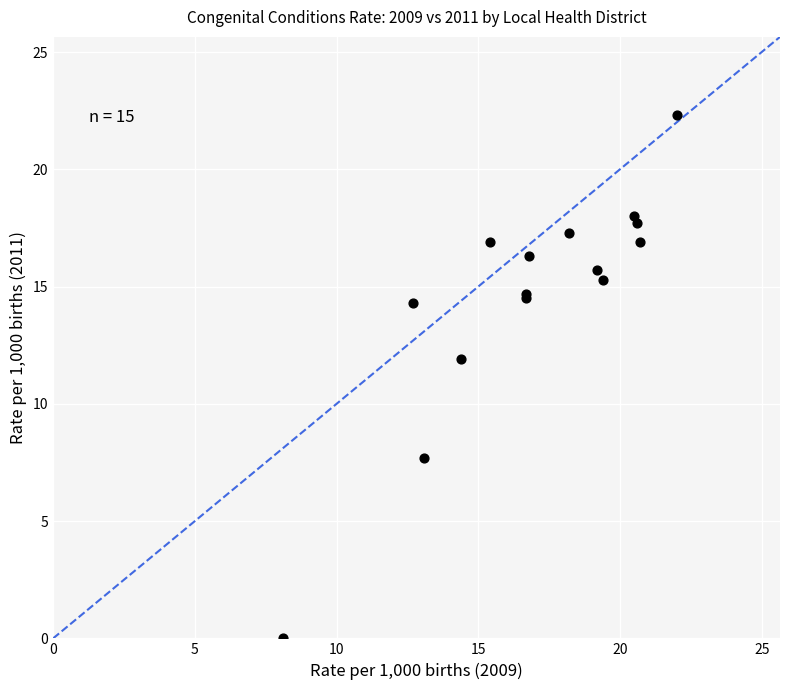

What Y value in the scatter plot is closest to 11?

11.9